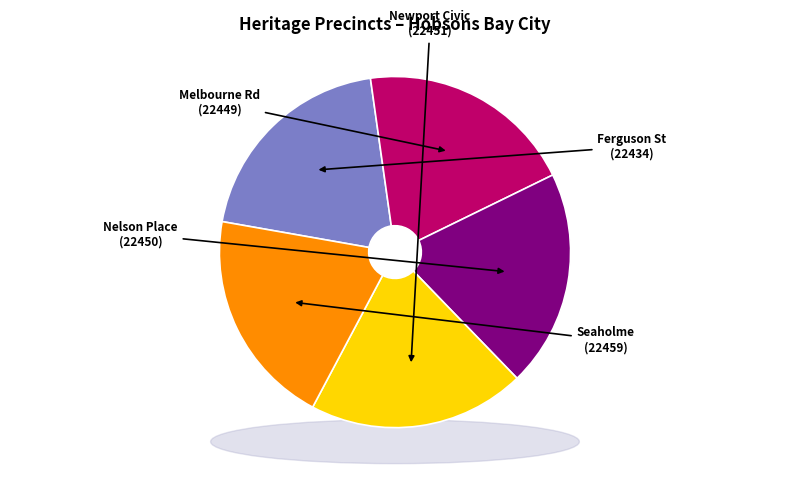

Combined, what portion of the pie is Ferguson St & Douglas Pde Com. Prec. and Nelson Place Heritage Precinct?

40.0%